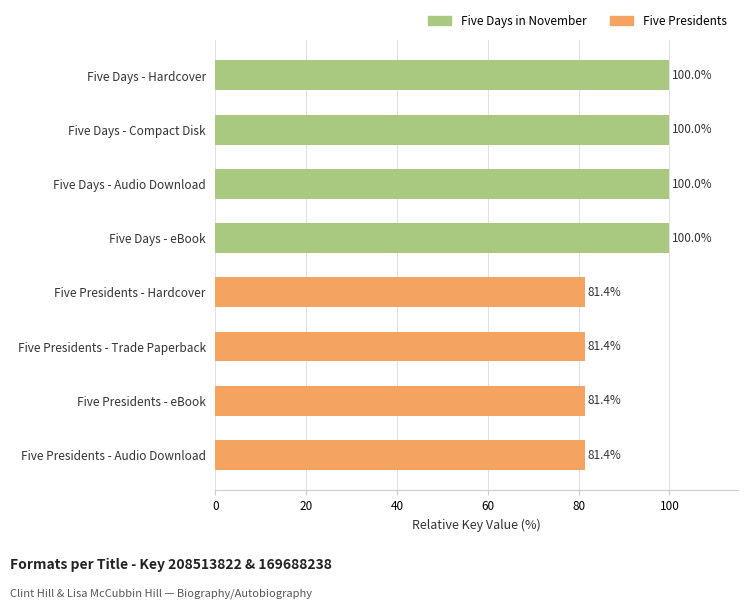

What value does the data have at Five Days - Audio Download?

100.0